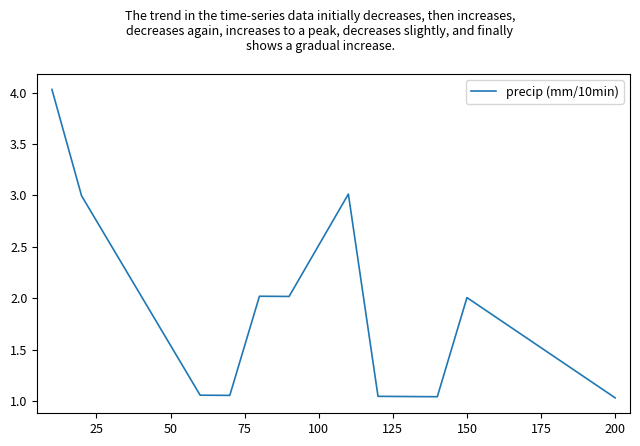

What is the difference between the maximum and minimum values?

3.0